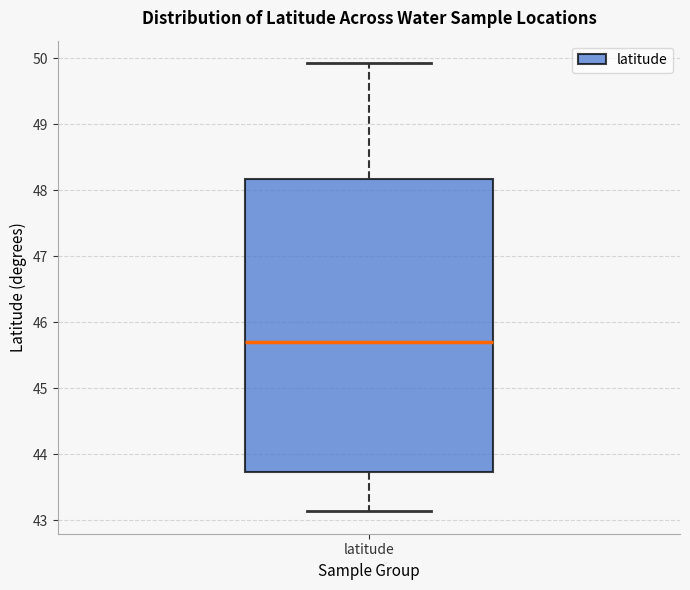

Read this box plot against the y-axis: the position of the median line, the range covered by the box, and the ends of both whiskers. The values are not printed on the chart, so give them approximately, as read against the axis.

median 45.7, box 43.7 to 48.2, whiskers 43.1 to 49.9